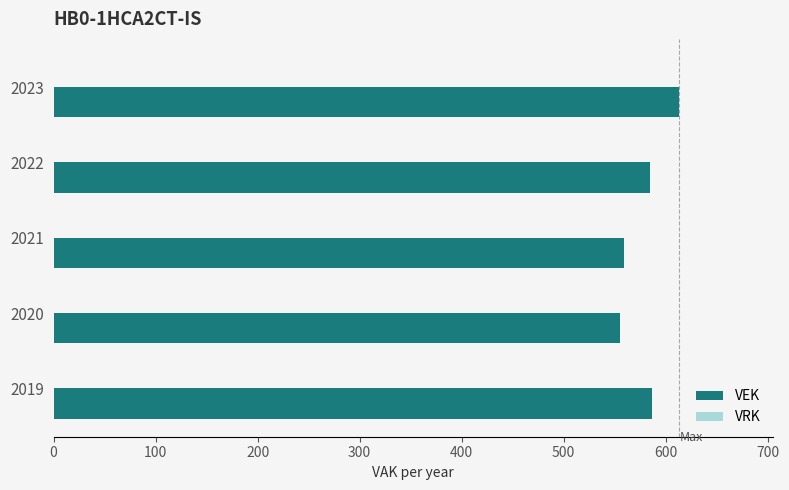

The value at 2023 is 613. True or false?

True